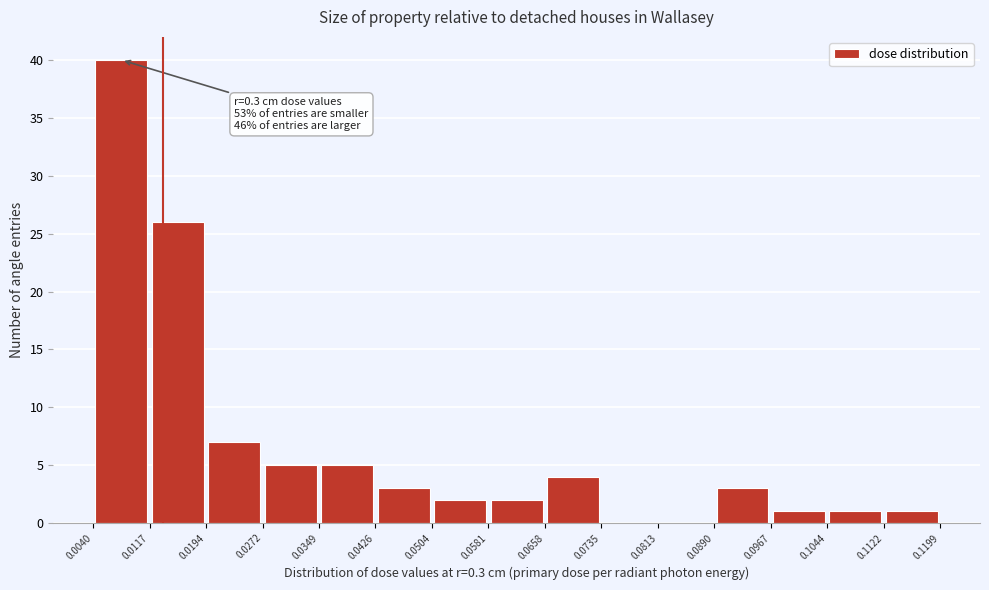

Which range on the x-axis has the tallest bar?

0.0040 to 0.0117